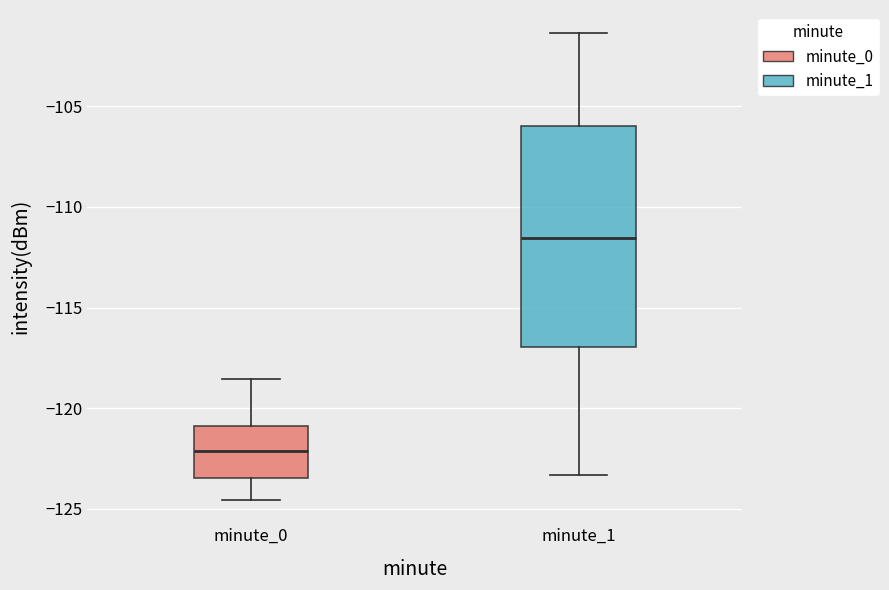

Where does the upper whisker of the box for minute_1 end on the y-axis? The values are not printed on the chart, so give them approximately, as read against the axis.

-101.5